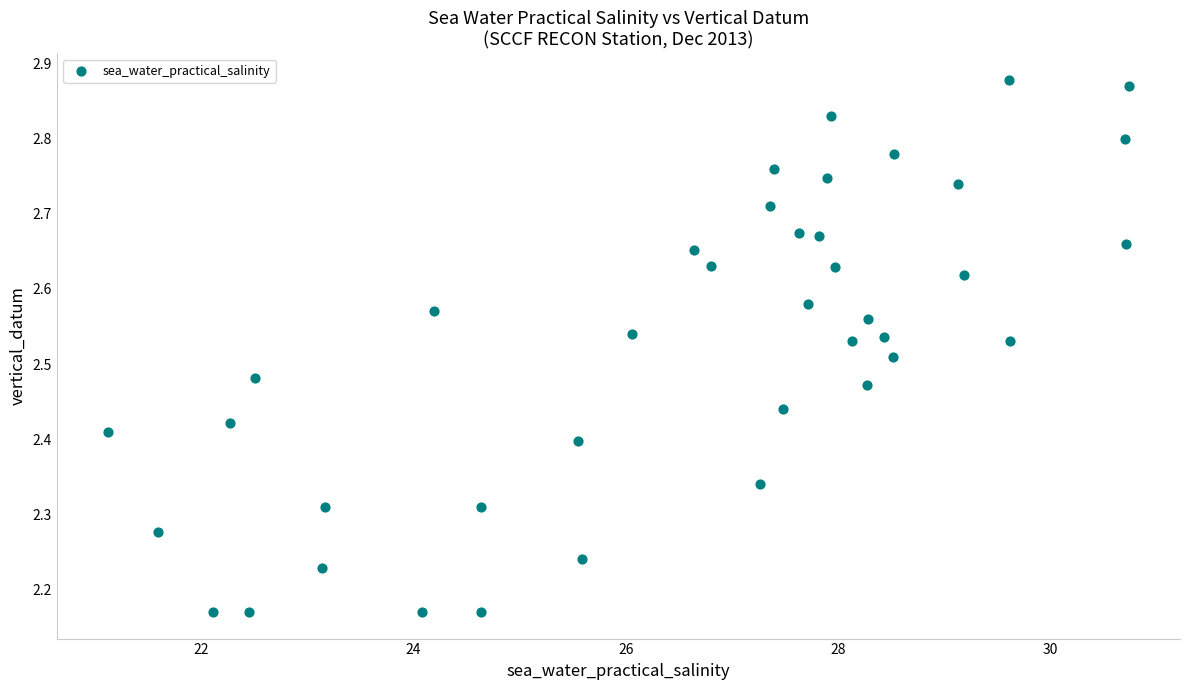

What is the range of X values (max minus min)?

9.6